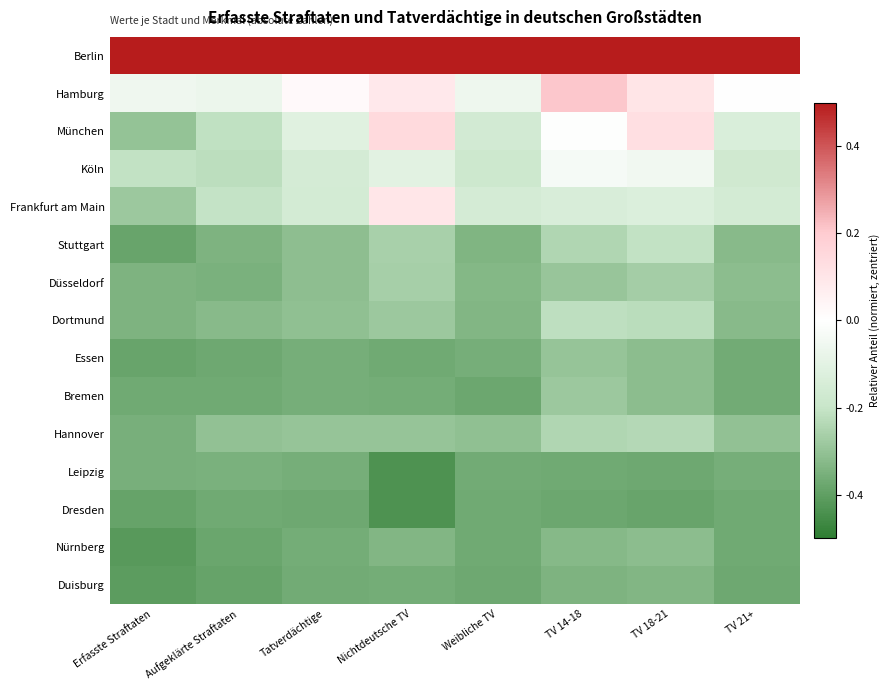

What is the total value across all series at Erfasste Straftaten?

-4.1